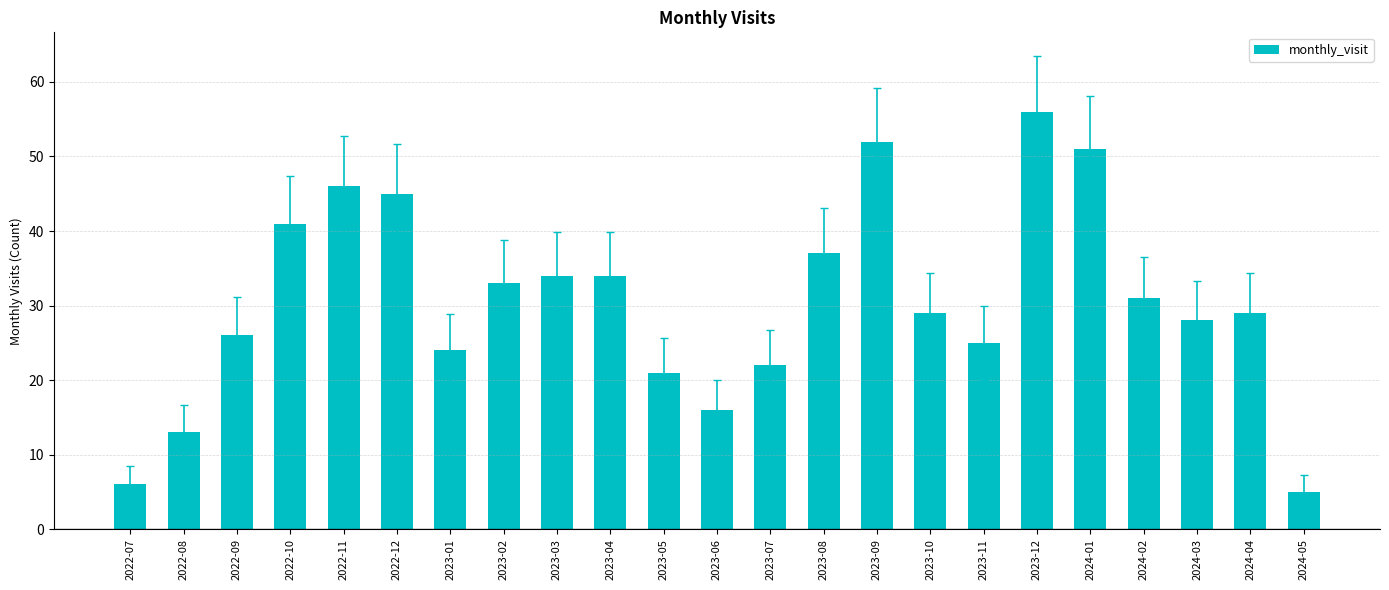

Which label corresponds to the largest value in the chart?

2023-12